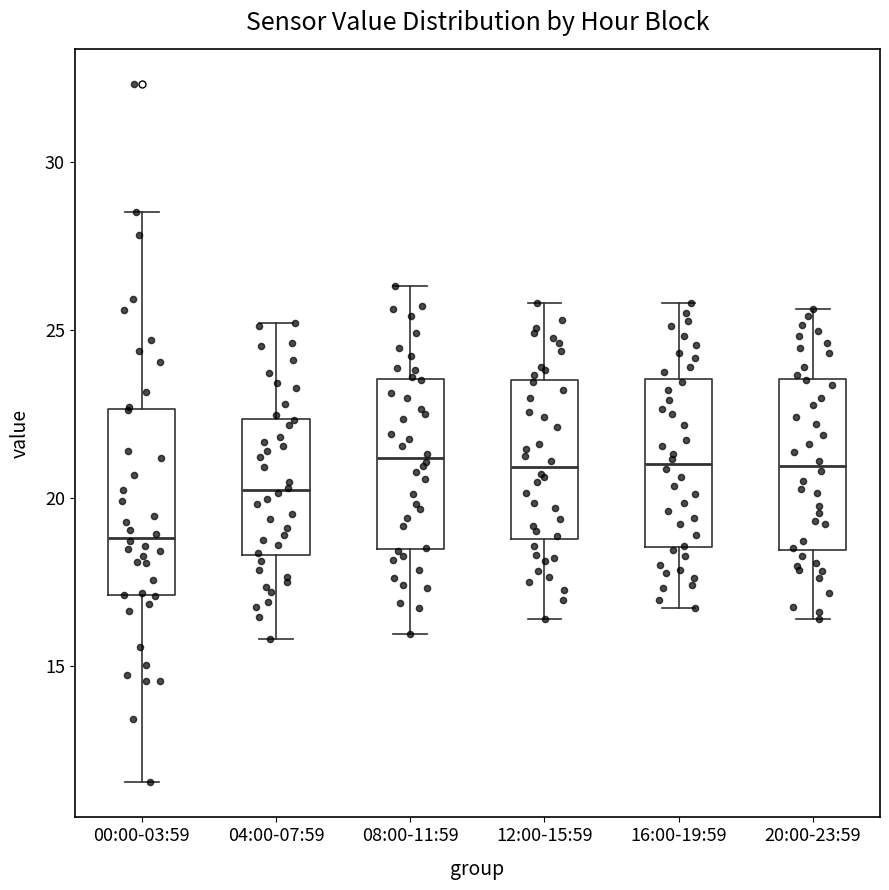

Where does the upper whisker of the box for 00:00-03:59 end on the y-axis? The values are not printed on the chart, so give them approximately, as read against the axis.

28.5